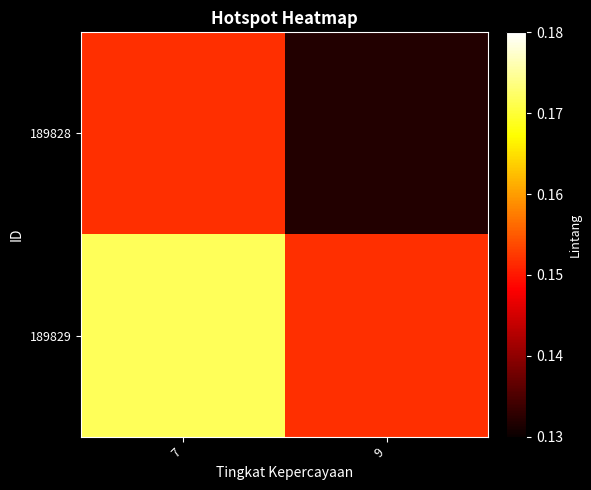

Rank the series by their maximum value, from highest to lowest.

189829, 189828